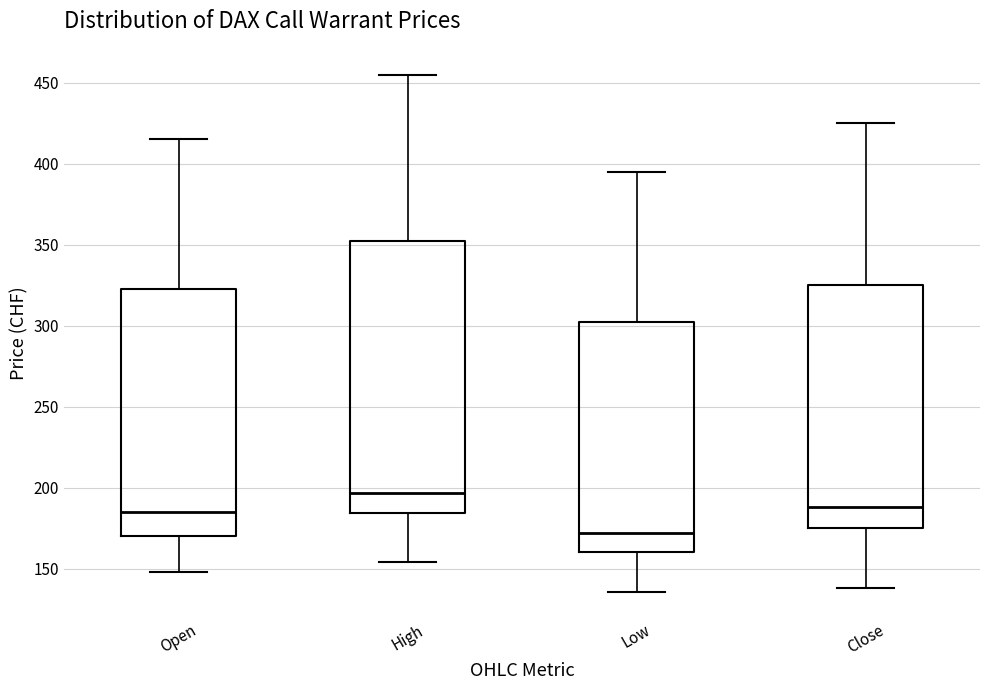

Reading left to right, read every box against the y-axis: the position of its median line, the range the box covers, and the ends of its whiskers. The values are not printed on the chart, so give them approximately, as read against the axis.

Open: median 185, box 170 to 325, whiskers 150 to 415
High: median 195, box 185 to 355, whiskers 155 to 455
Low: median 170, box 160 to 305, whiskers 135 to 395
Close: median 190, box 175 to 325, whiskers 140 to 425